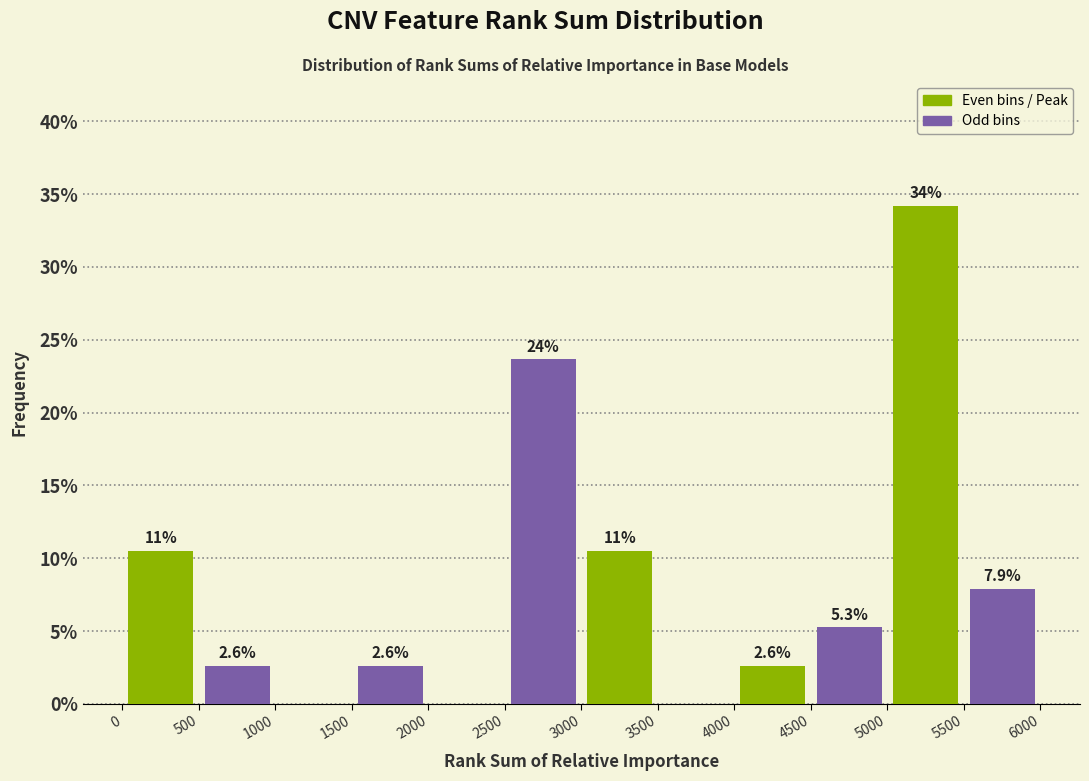

Over which range of the x-axis is the bar tallest?

5000 to 5500